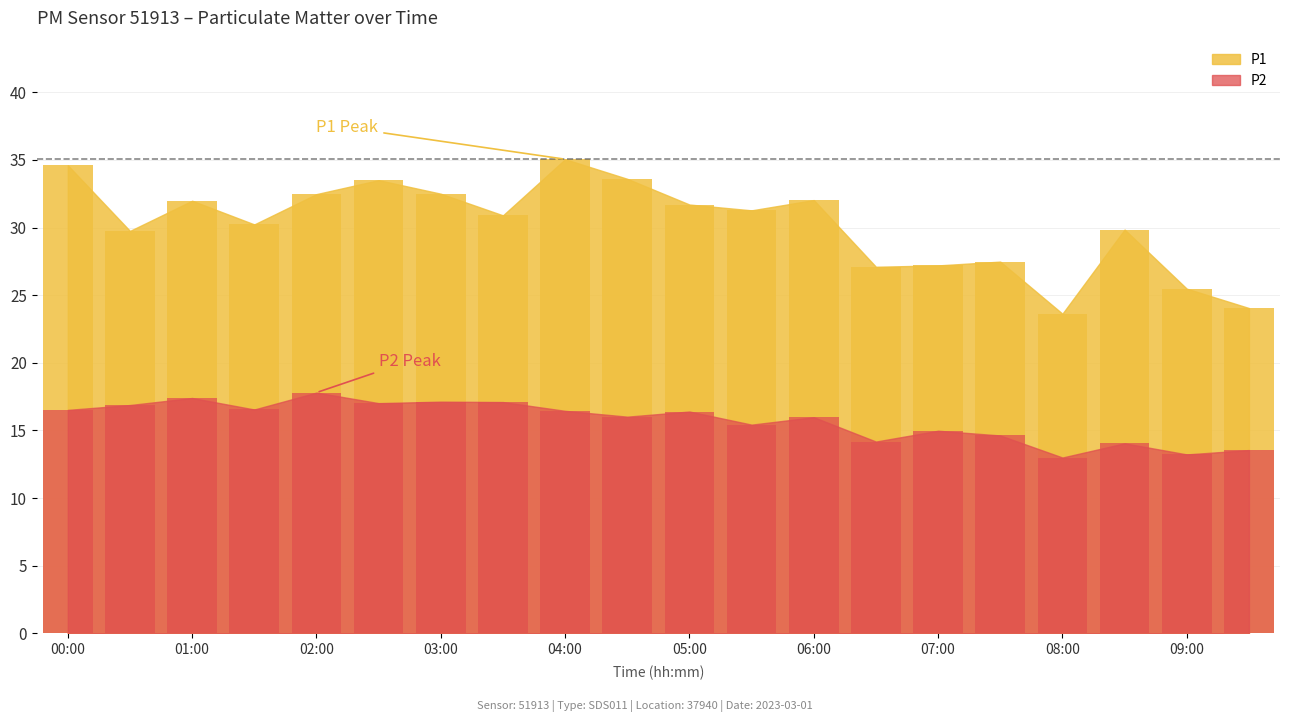

What is the spread (max minus min) of values at 03:00?

15.4